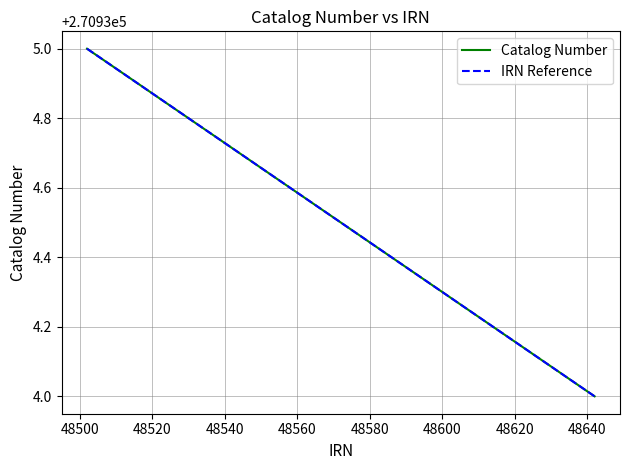

Which series has the largest total across all categories?

Catalog Number